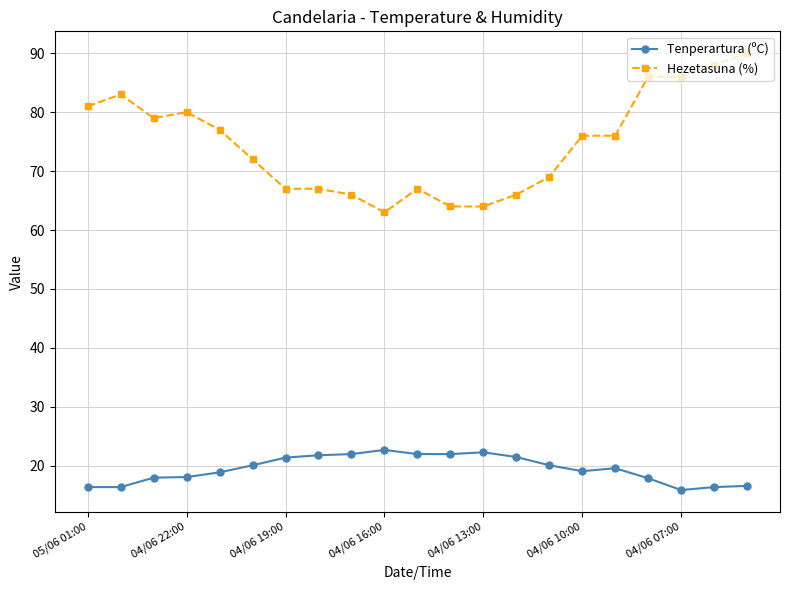

At how many categories does at least one series exceed 61?

21